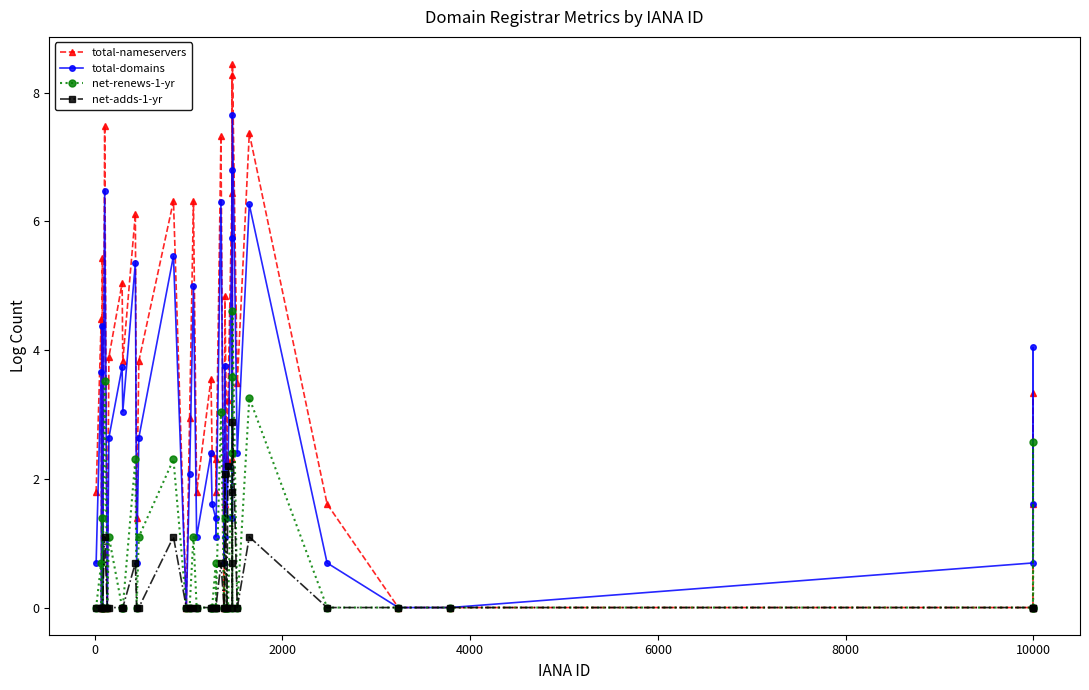

What is the maximum value shown in the chart?

8.4